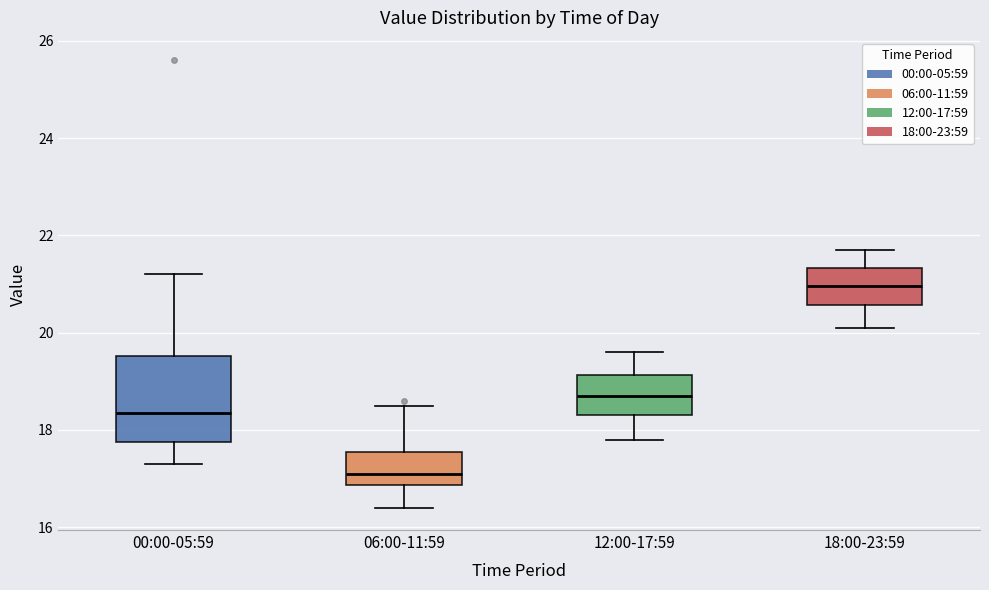

Which box is the tallest, from its lower edge to its upper edge?

00:00-05:59